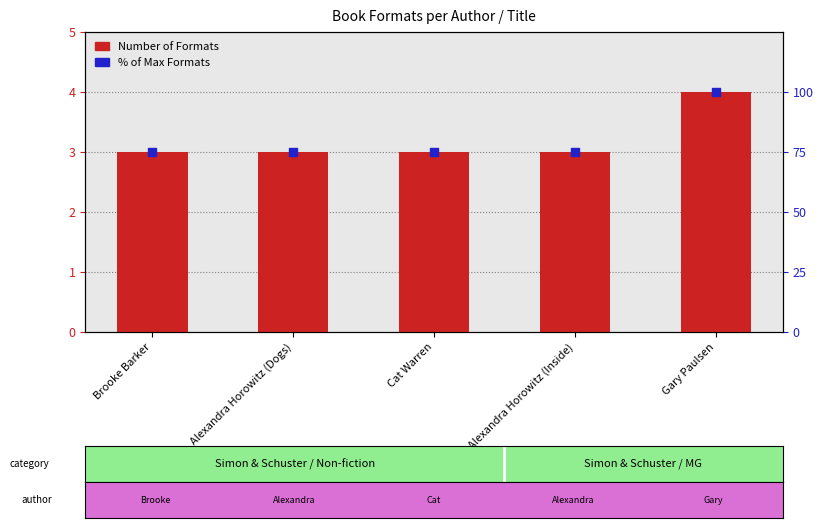

What is the total value across all series at Cat Warren?

78